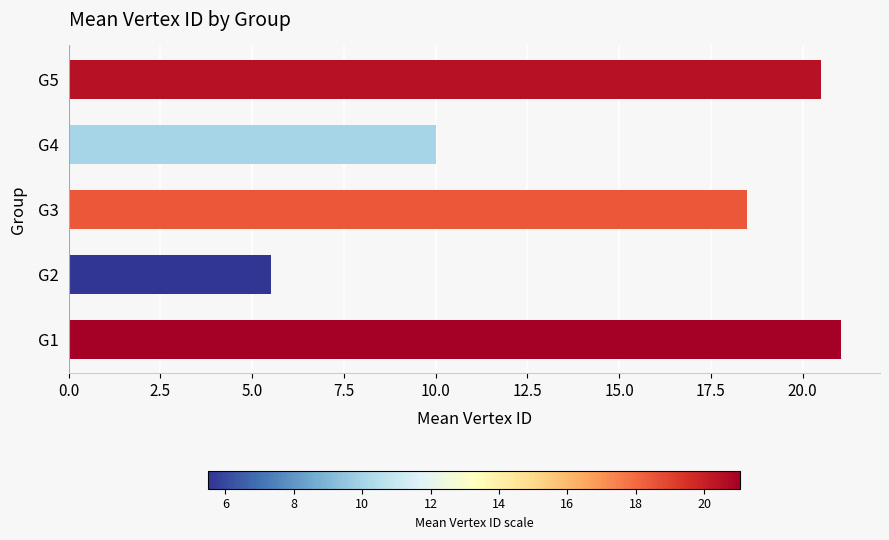

The chart shows a value of 31.3 at G5. True or false?

False